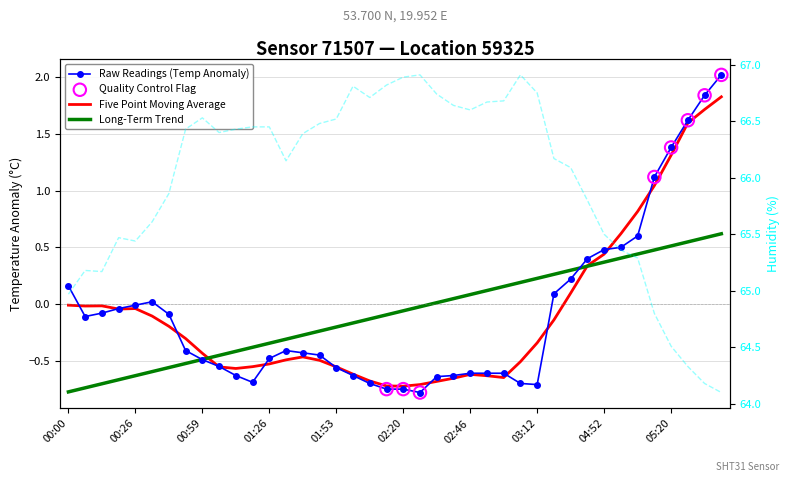

Which series reaches the minimum Y coordinate?

temperature